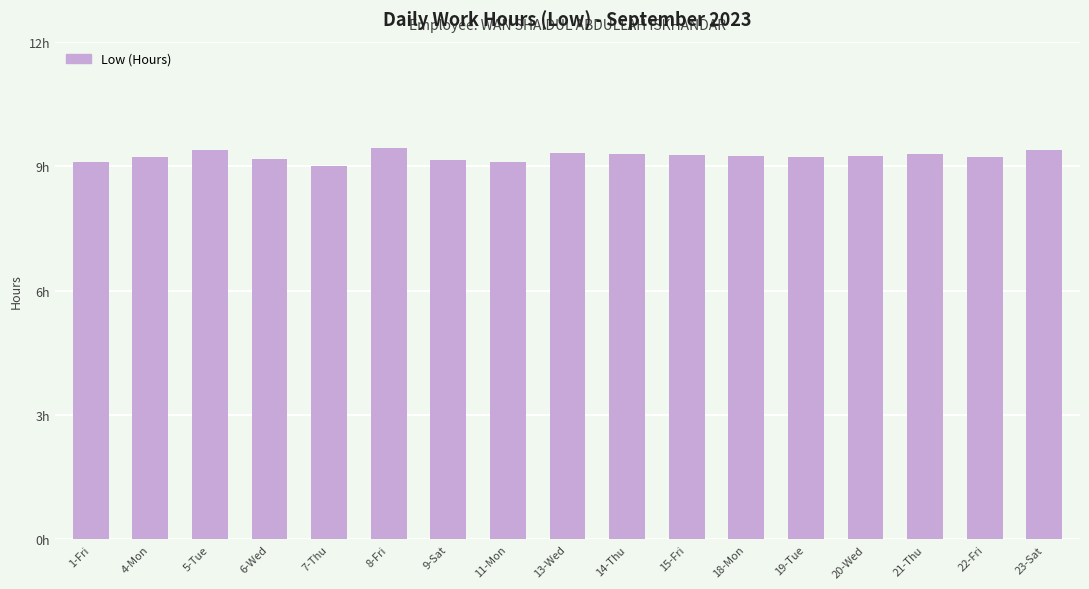

The value at 11-Mon is 9.1. True or false?

True